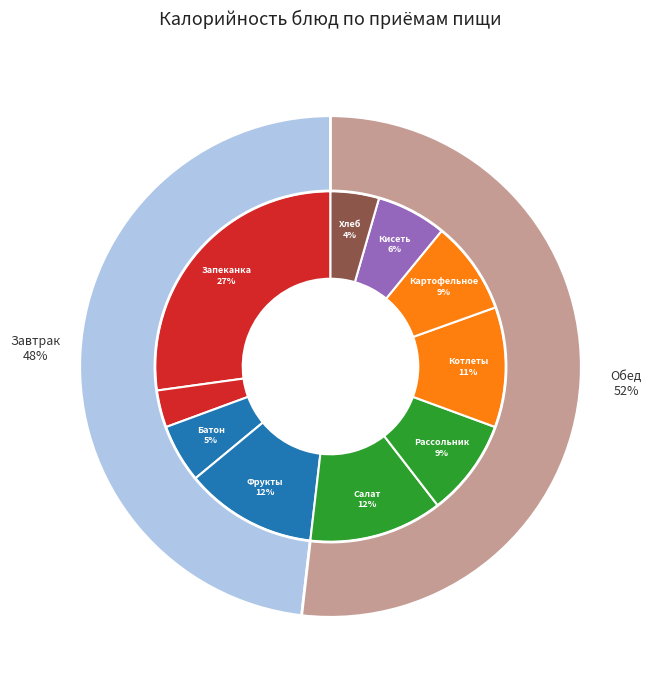

What percentage do Запеканка рисовая с творогом and Салат из свеклы с сыром together represent?

39.5%